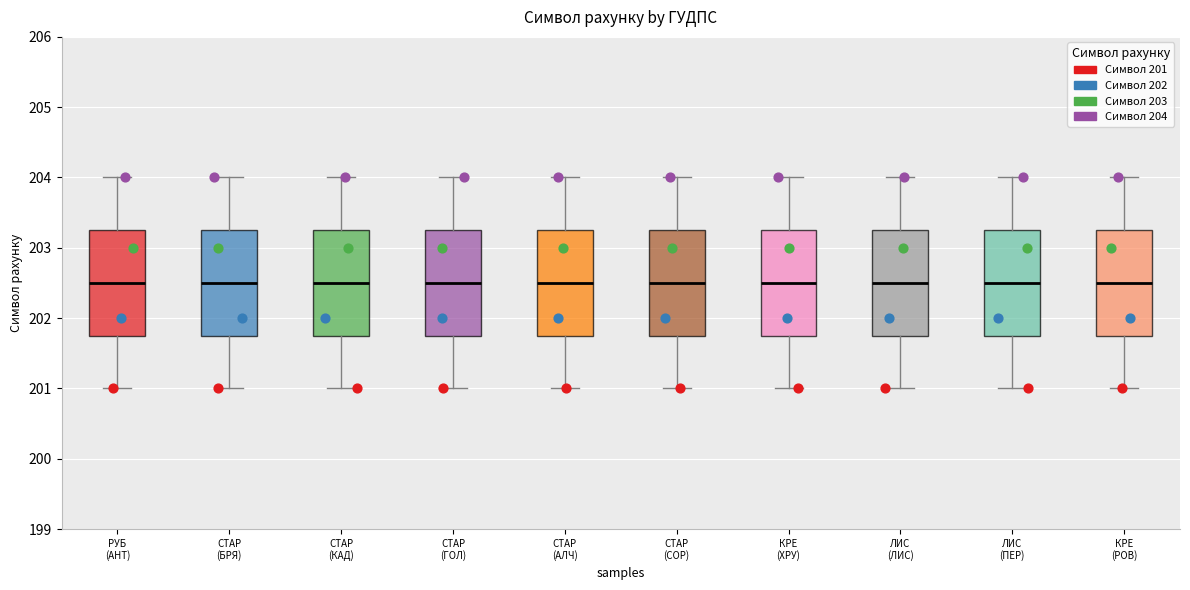

Reading left to right, read every box against the y-axis: the position of its median line, the range the box covers, and the ends of its whiskers. The values are not printed on the chart, so give them approximately, as read against the axis.

РУБ (АНТ): median 202.5, box 201.8 to 203.3, whiskers 201.0 to 204.0
СТАР (БРЯ): median 202.5, box 201.8 to 203.3, whiskers 201.0 to 204.0
СТАР (КАД): median 202.5, box 201.8 to 203.3, whiskers 201.0 to 204.0
СТАР (ГОЛ): median 202.5, box 201.8 to 203.3, whiskers 201.0 to 204.0
СТАР (АЛЧ): median 202.5, box 201.8 to 203.3, whiskers 201.0 to 204.0
СТАР (СОР): median 202.5, box 201.8 to 203.3, whiskers 201.0 to 204.0
КРЕ (ХРУ): median 202.5, box 201.8 to 203.3, whiskers 201.0 to 204.0
ЛИС (ЛИС): median 202.5, box 201.8 to 203.3, whiskers 201.0 to 204.0
ЛИС (ПЕР): median 202.5, box 201.8 to 203.3, whiskers 201.0 to 204.0
КРЕ (РОВ): median 202.5, box 201.8 to 203.3, whiskers 201.0 to 204.0